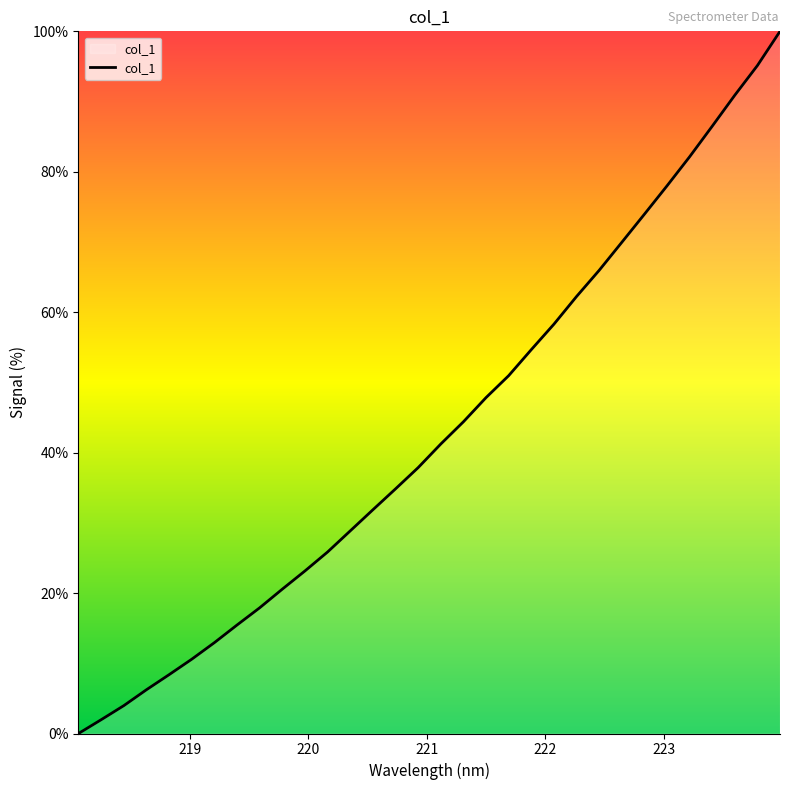

Is this an area chart (filled region under the line)?

No